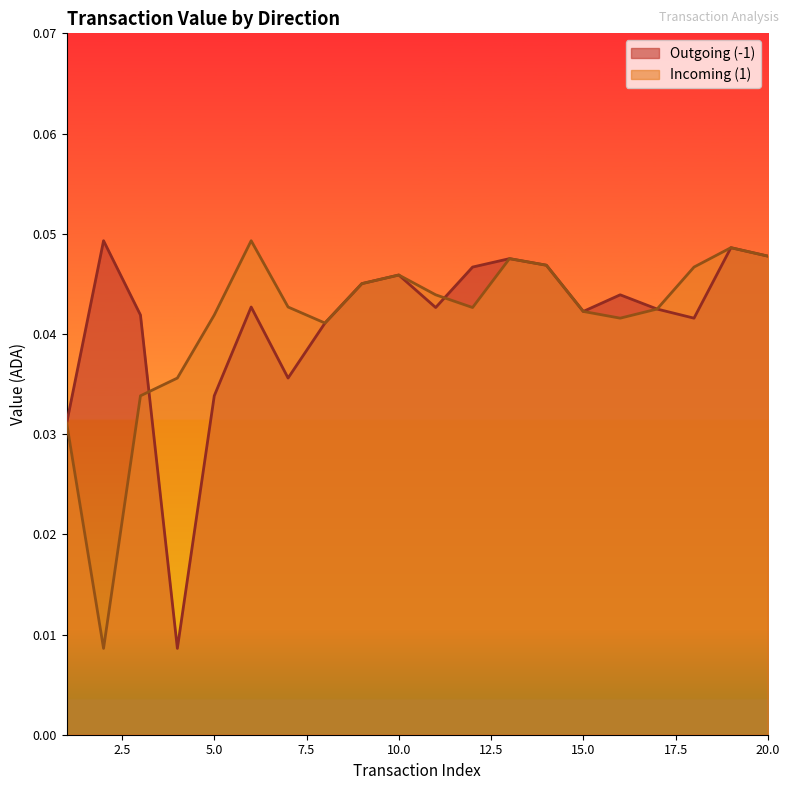

True or false: Outgoing (-1) has more than 2 points higher than both neighbors.

True